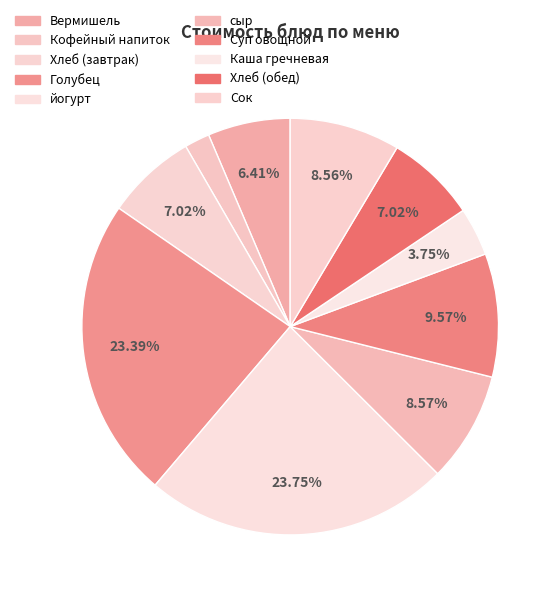

How many segments does this pie chart have?

10